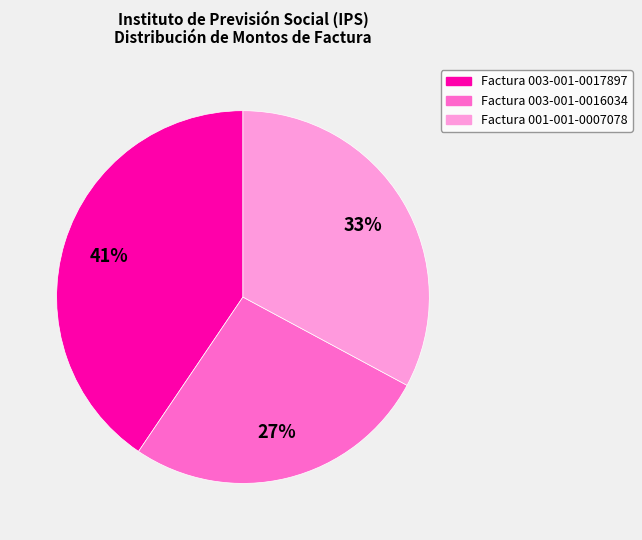

To the nearest percent, what is the combined percentage of Factura 003-001-0016034 and Factura 001-001-0007078?

59%